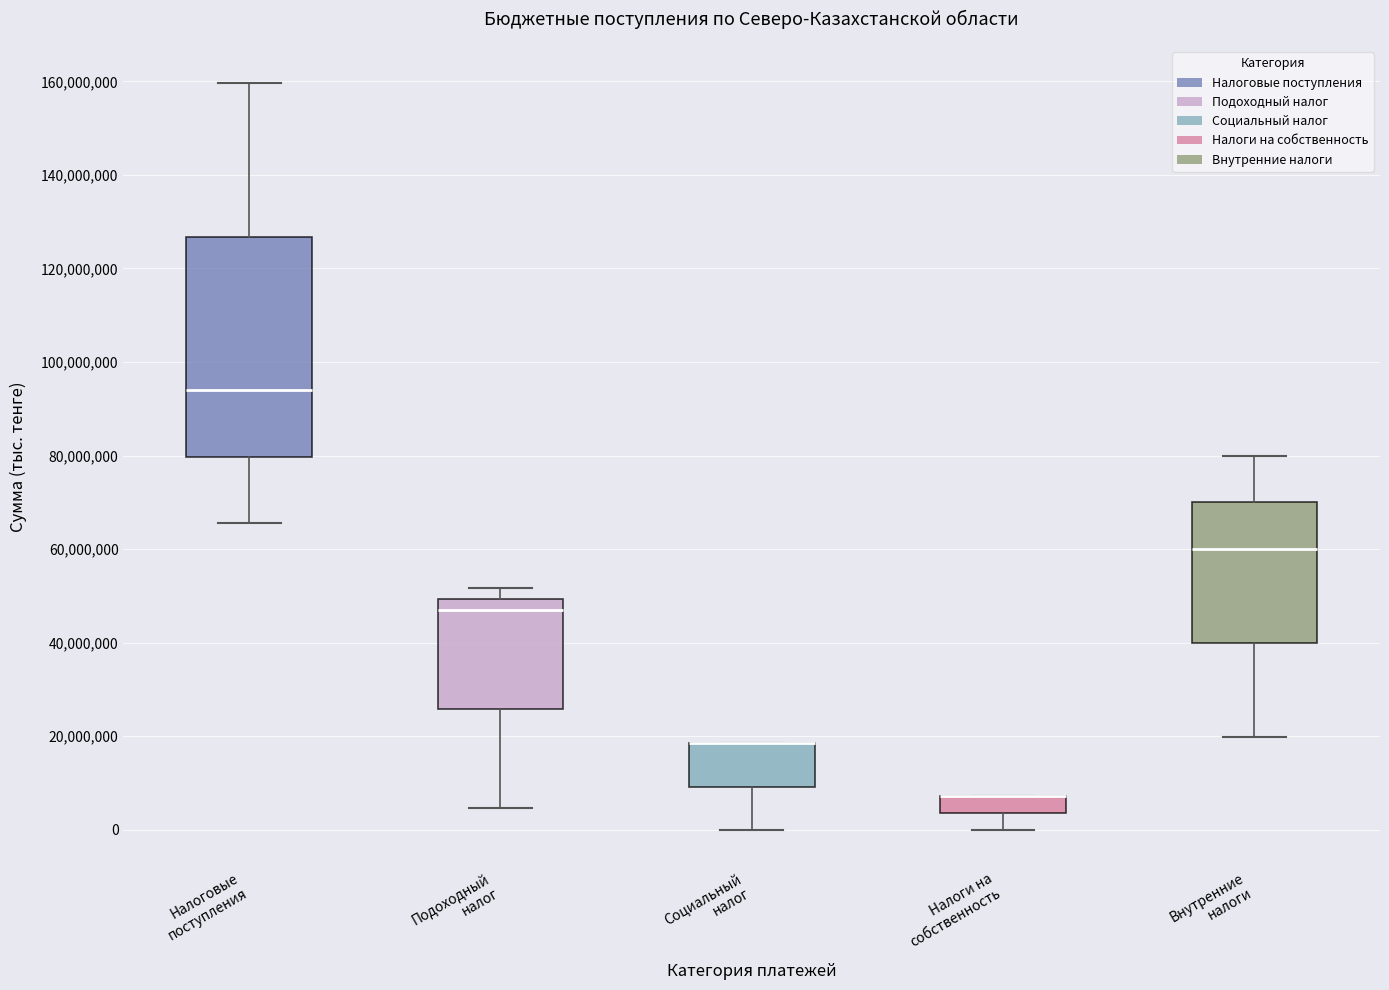

Where is the lower edge of the box for Внутренние налоги on the y-axis? The values are not printed on the chart, so give them approximately, as read against the axis.

40000000